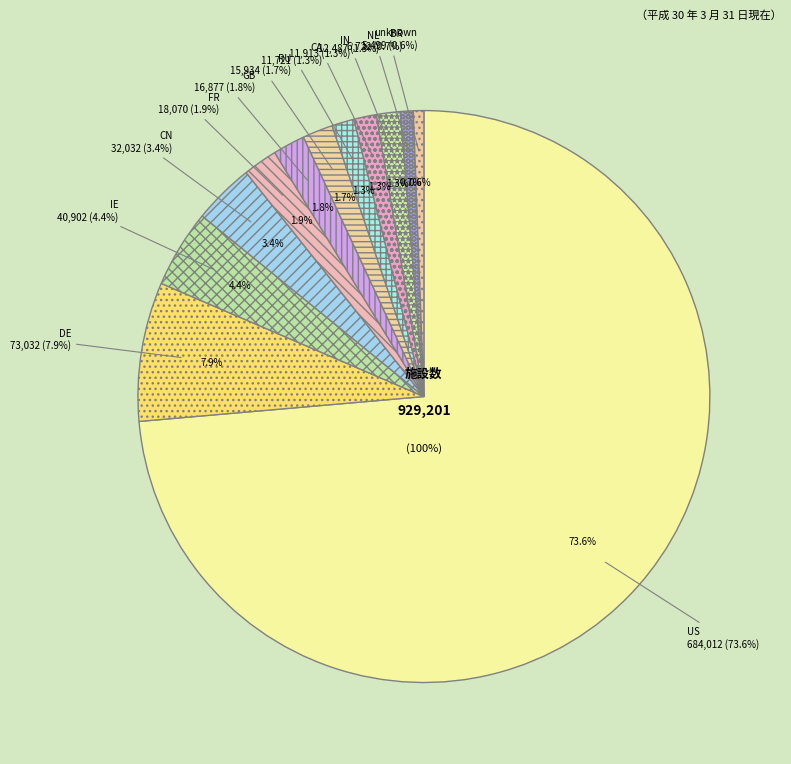

Is it true that NL is 11% of the pie?

False